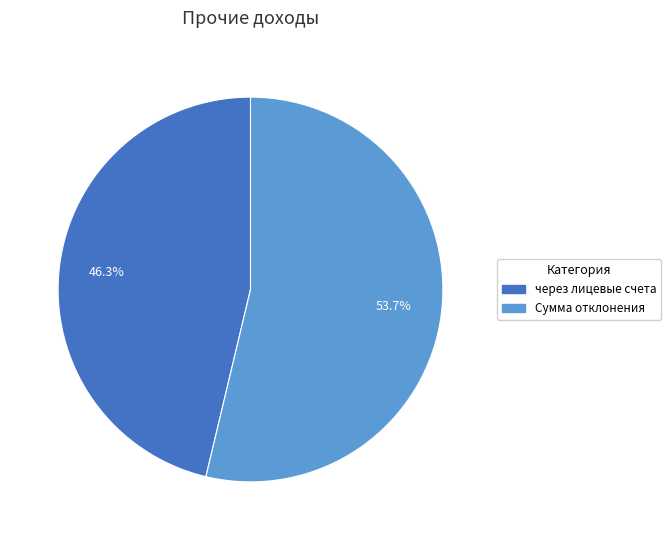

Is there a majority slice in this chart?

Yes